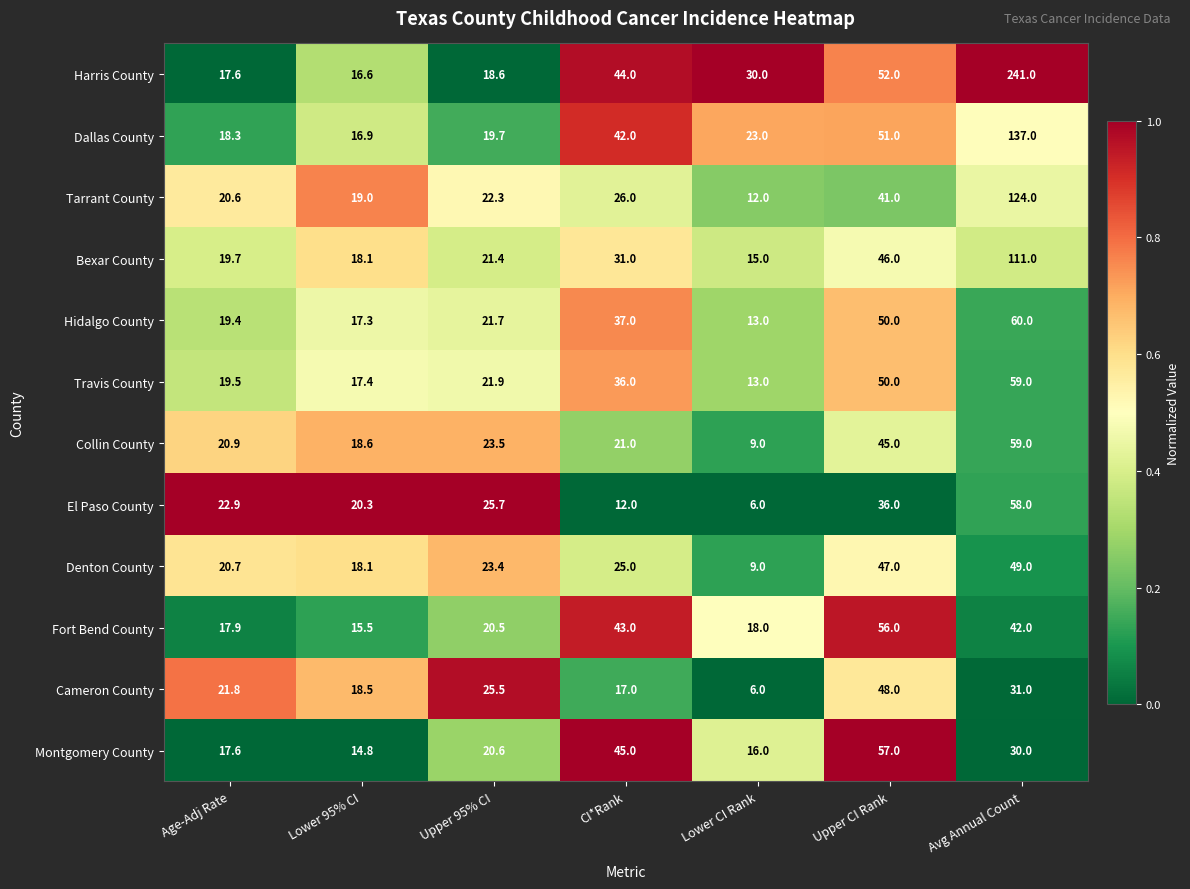

What value does the Tarrant County series have at Lower 95% CI?

19.0